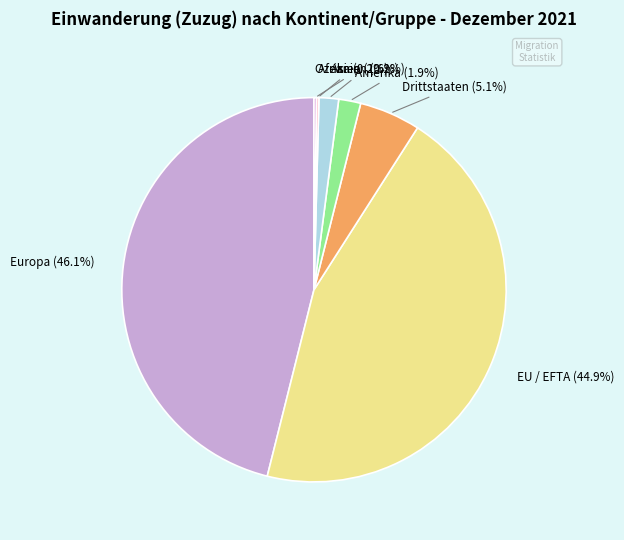

What is the largest slice in the pie chart?

Europa